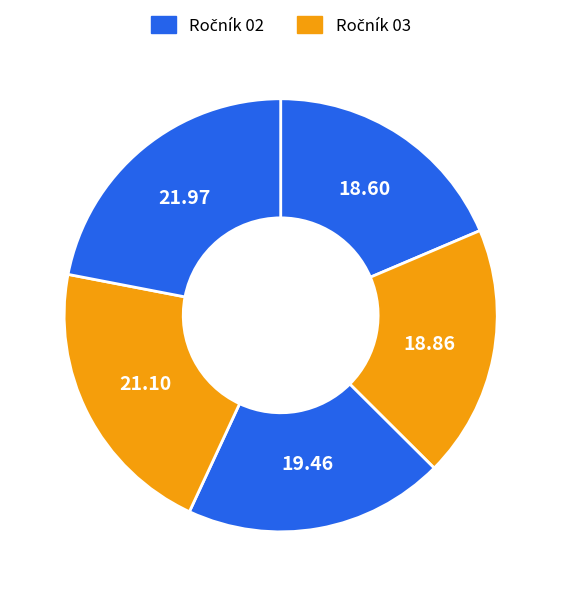

How many segments does this pie chart have?

5